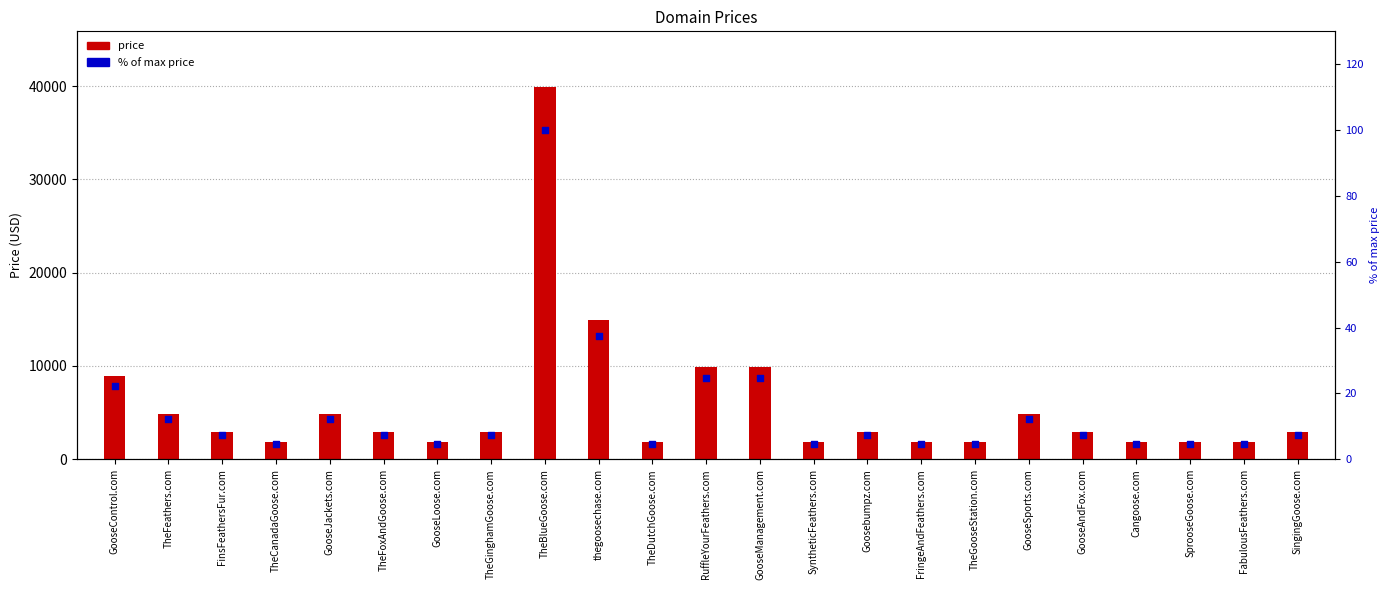

At how many categories does at least one series exceed 13172?

2